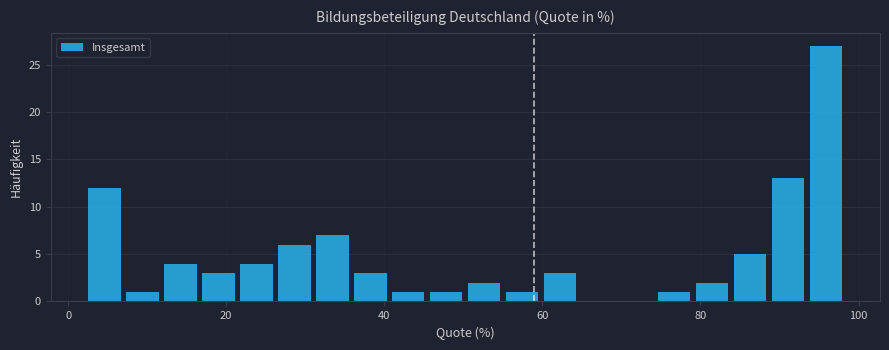

Around what value on the x-axis is the tallest bar? Give the approximate position of its centre, as read against the axis.

96